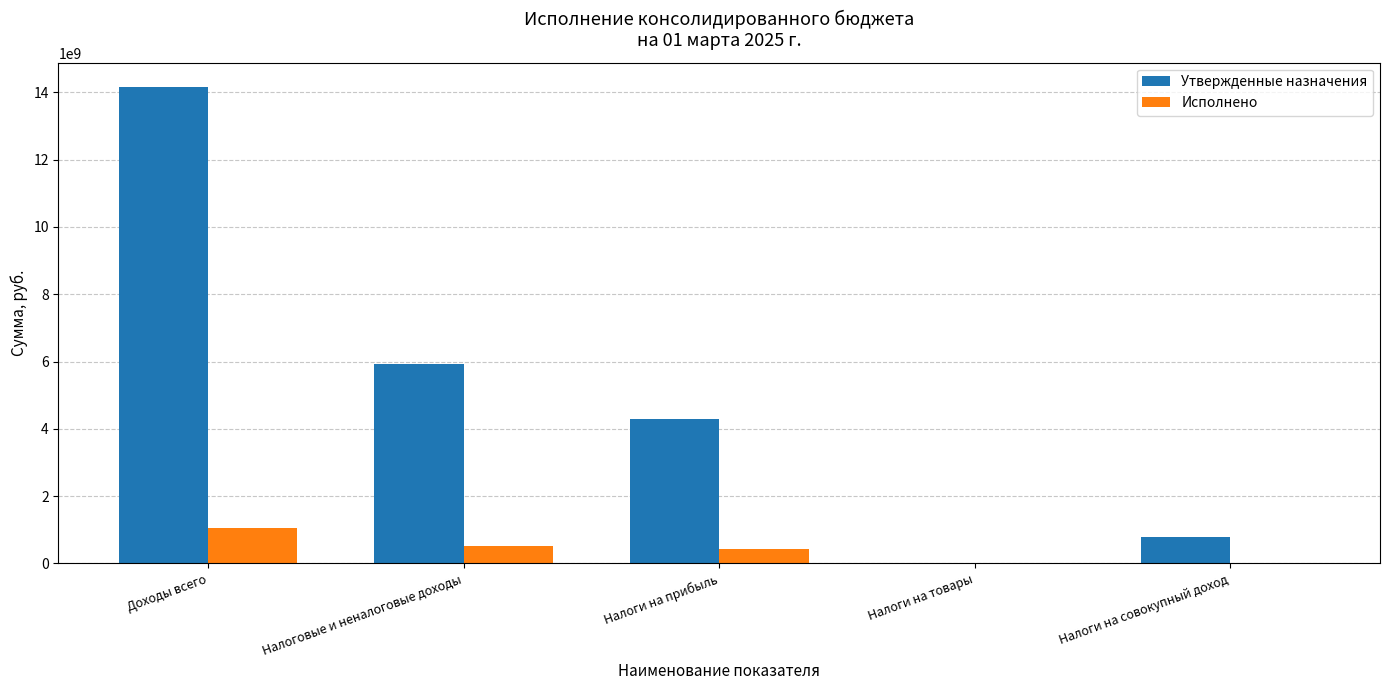

How many groups of bars are there?

5